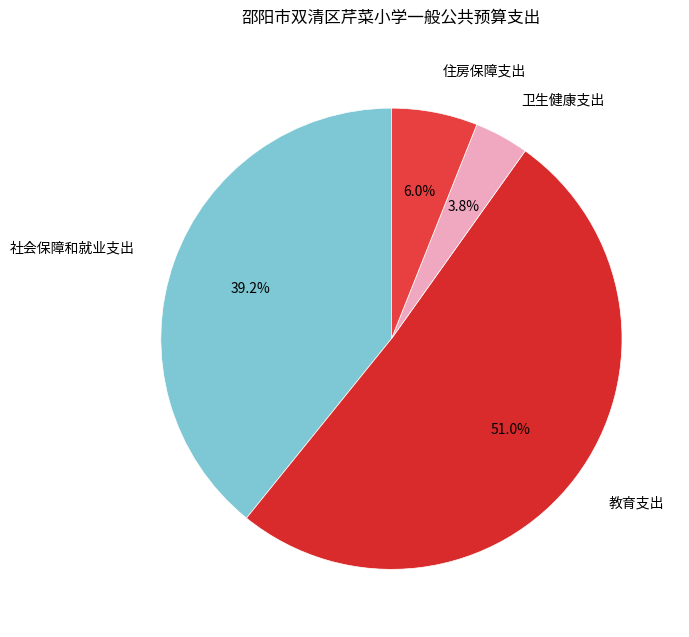

True or false: 住房保障支出 accounts for 6% of the total.

True